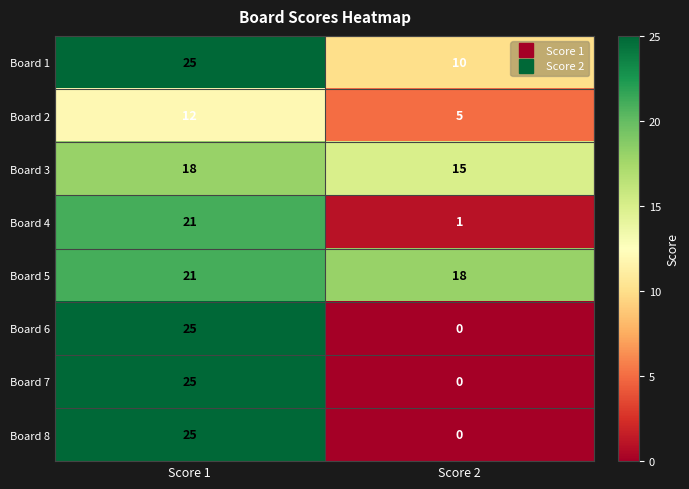

What is the sum of all Board 8 values?

25